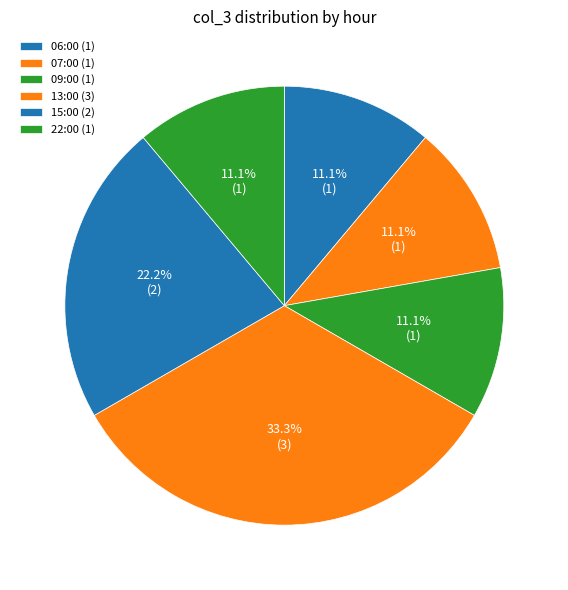

How many slices are in this pie chart?

6